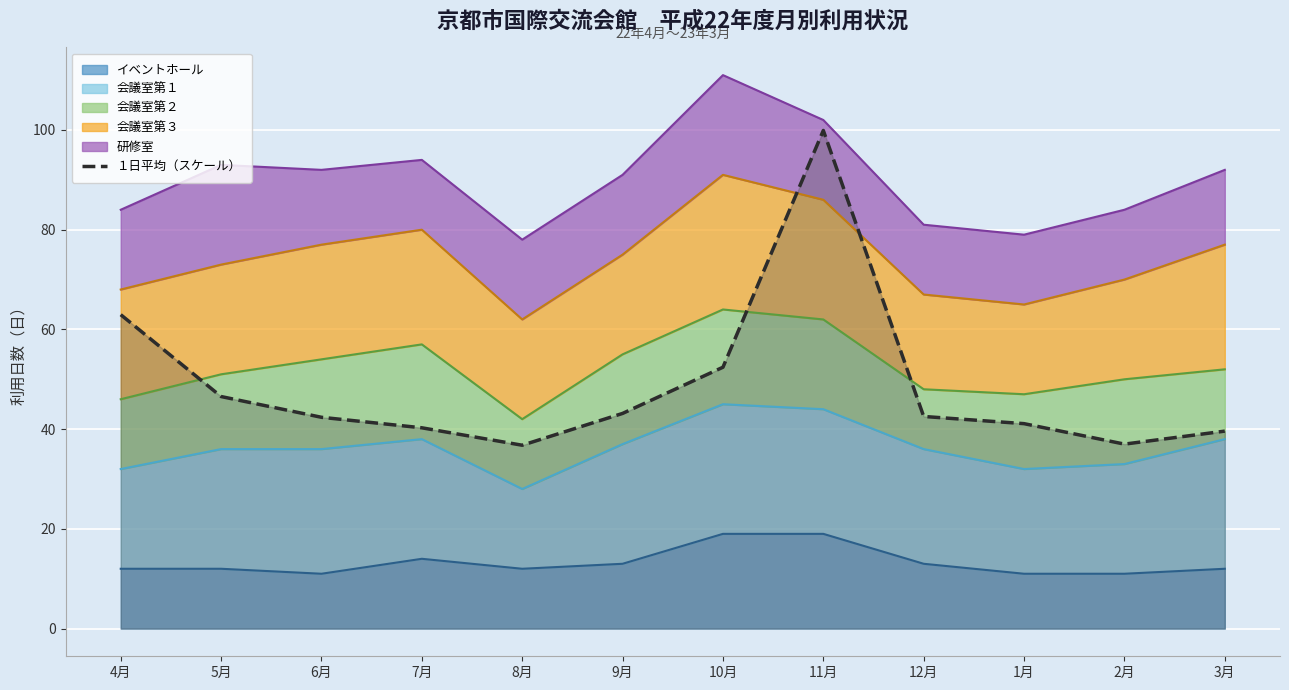

What is the difference between the maximum and minimum values?

63.1